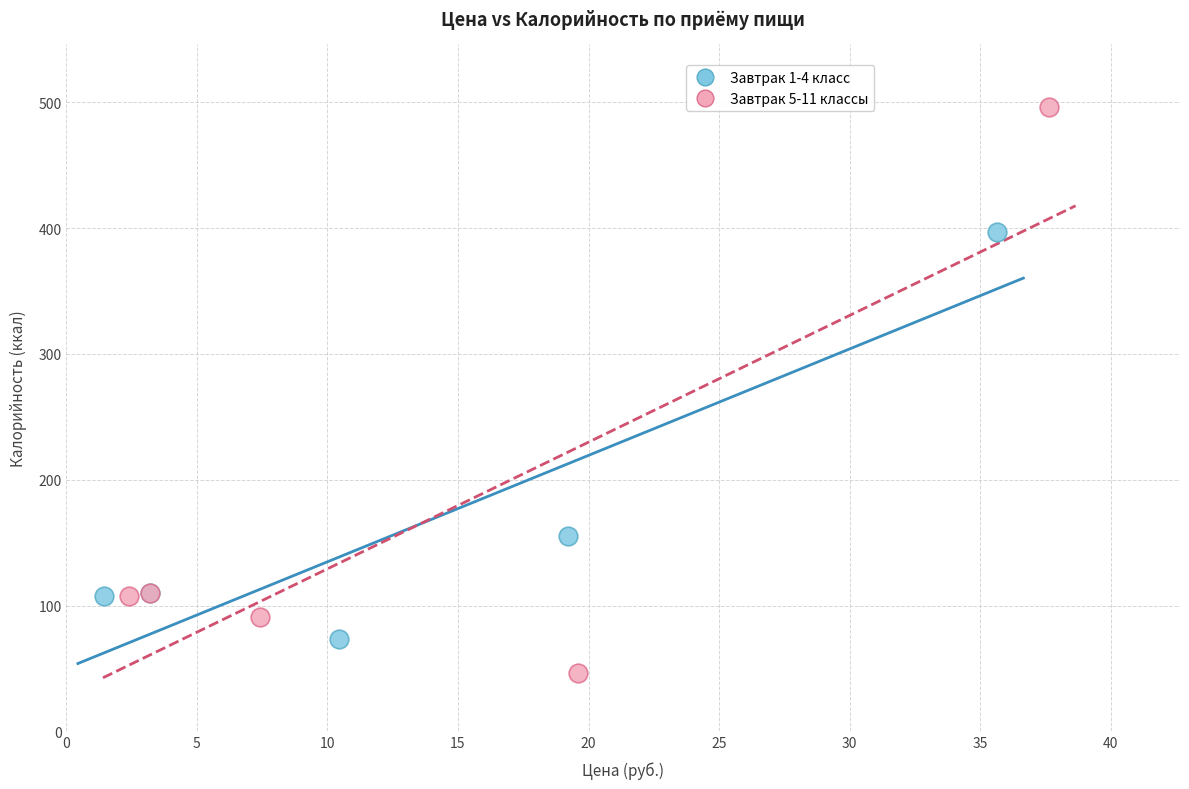

Which series has the largest Y range (max minus min)?

Завтрак 5-11 классы